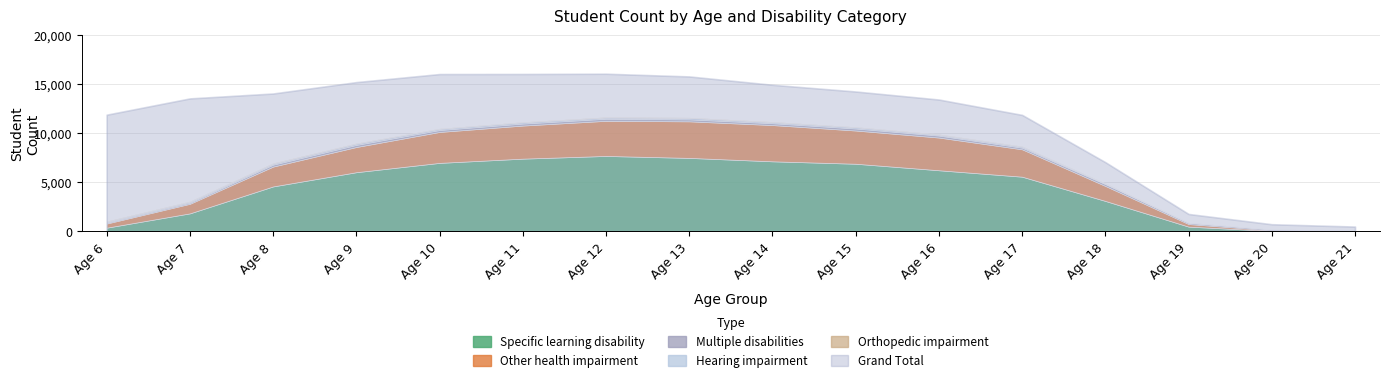

Is the value of Grand Total at Age 9 greater than the value of Orthopedic impairment at Age 9?

Yes